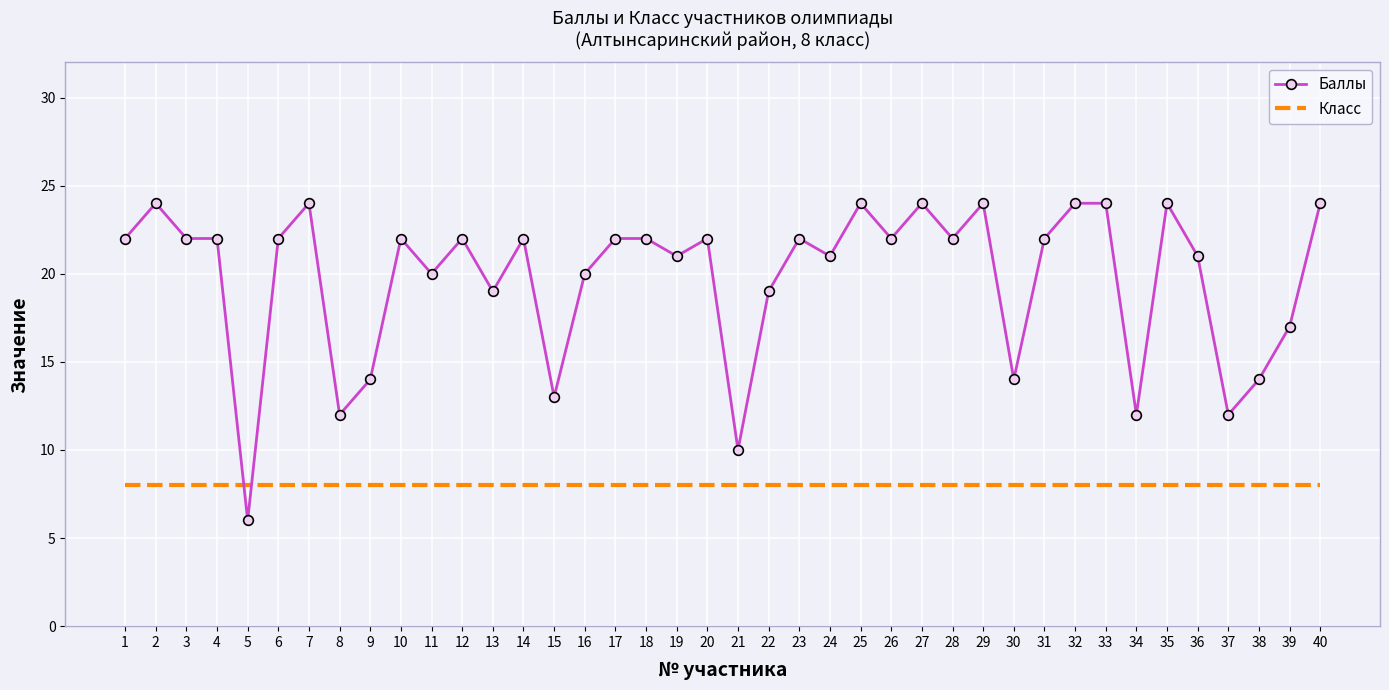

How many intersections are there between Баллы and Класс?

2